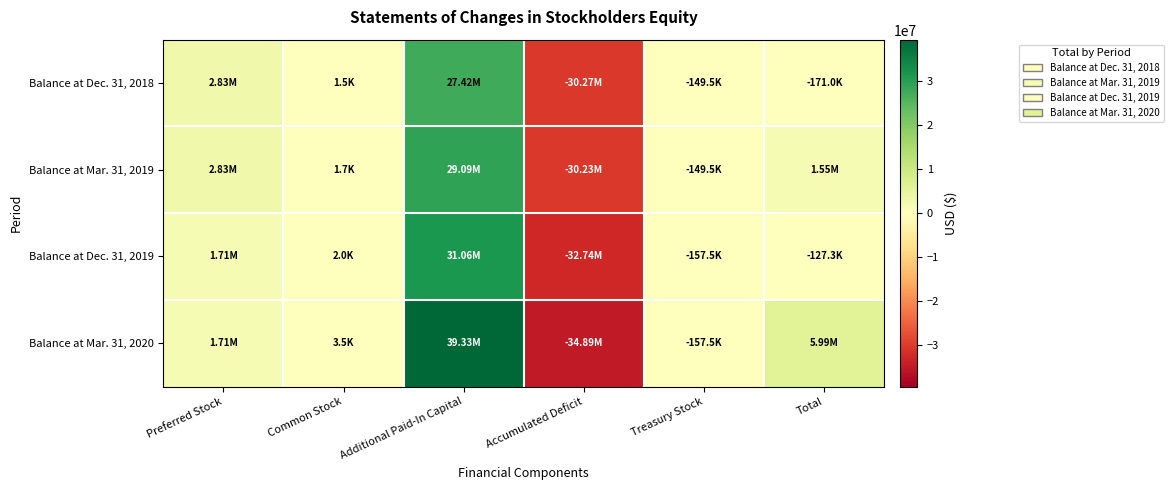

Reading left to right, what are all the values shown in this chart?

Balance at Dec. 31, 2018: Preferred Stock=2830000	Common Stock=1505	Additional Paid-In Capital=27416802	Accumulated Deficit=-30269833	Treasury Stock=-149459	Total=-170985
Balance at Mar. 31, 2019: Preferred Stock=2830000	Common Stock=1719	Additional Paid-In Capital=29088480	Accumulated Deficit=-30225664	Treasury Stock=-149459	Total=1545076
Balance at Dec. 31, 2019: Preferred Stock=1705000	Common Stock=1982	Additional Paid-In Capital=31063915	Accumulated Deficit=-32740715	Treasury Stock=-157452	Total=-127270
Balance at Mar. 31, 2020: Preferred Stock=1705000	Common Stock=3526	Additional Paid-In Capital=39329214	Accumulated Deficit=-34887764	Treasury Stock=-157452	Total=5992524